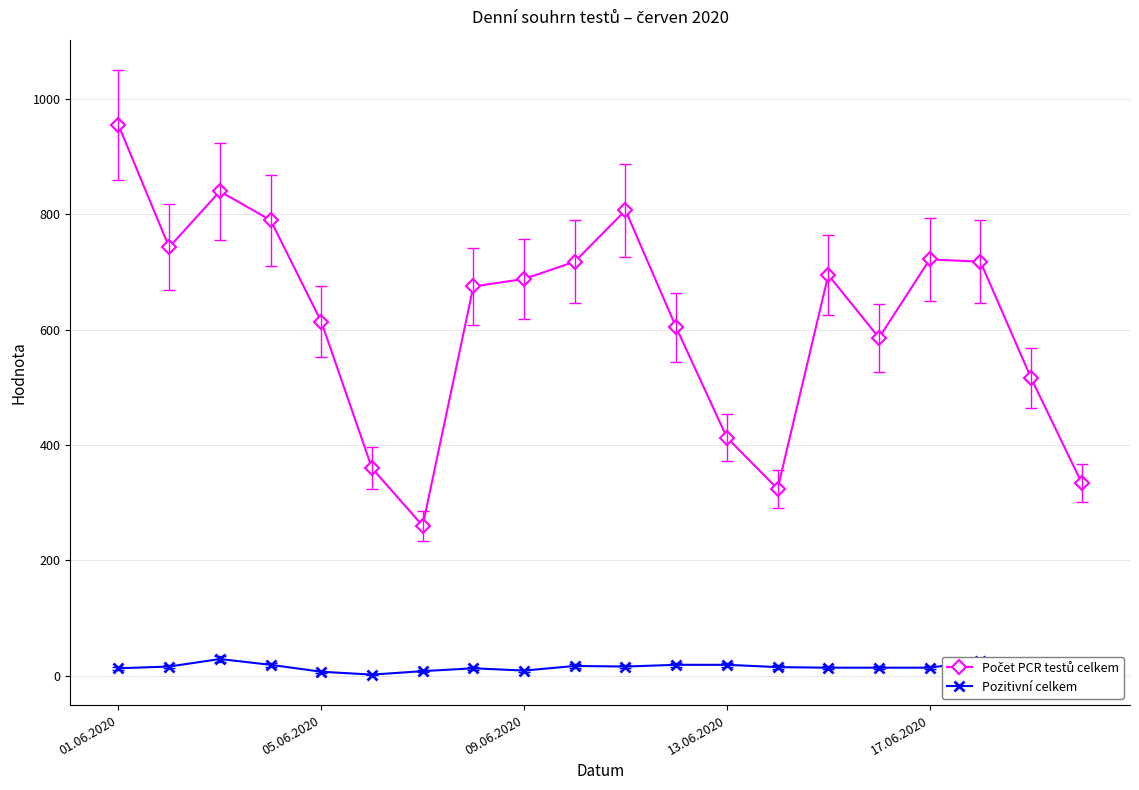

At how many categories does at least one series exceed 499?

15